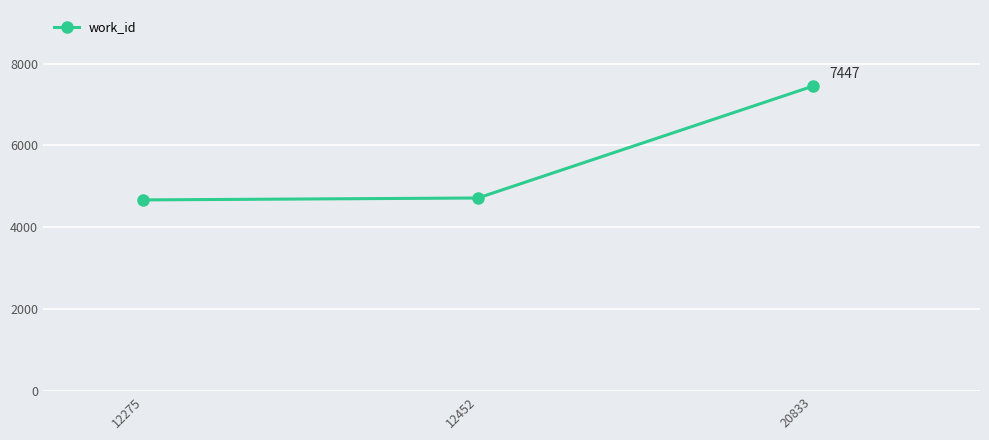

Which has a higher value, 12452 or 20833?

20833